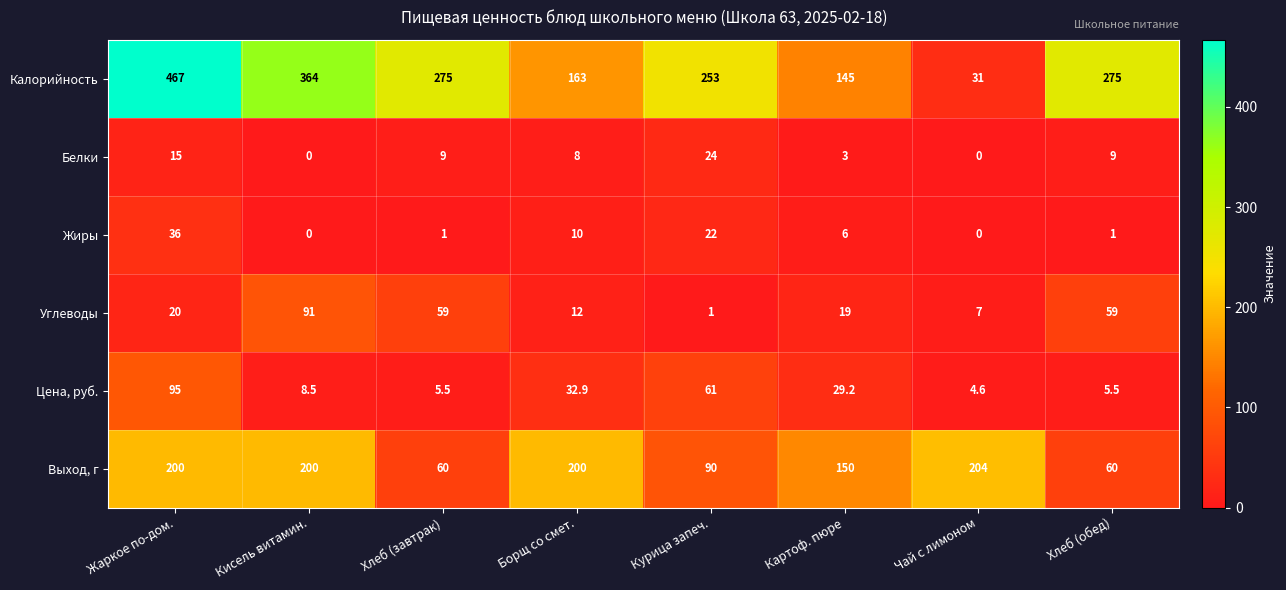

How many series are shown in this chart?

6